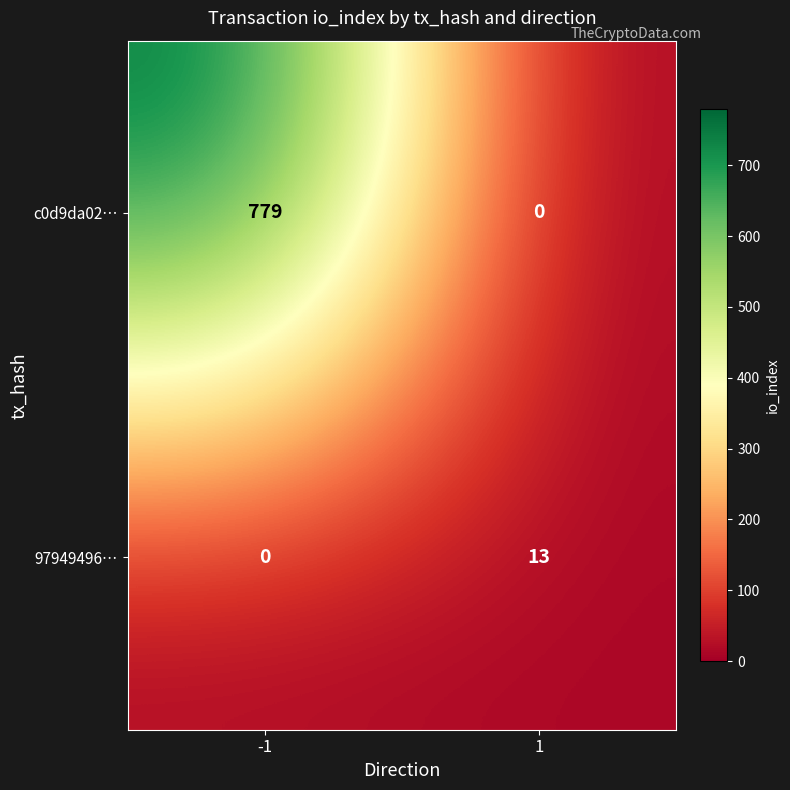

List the series in order of their peak value, lowest first.

97949496…, c0d9da02…